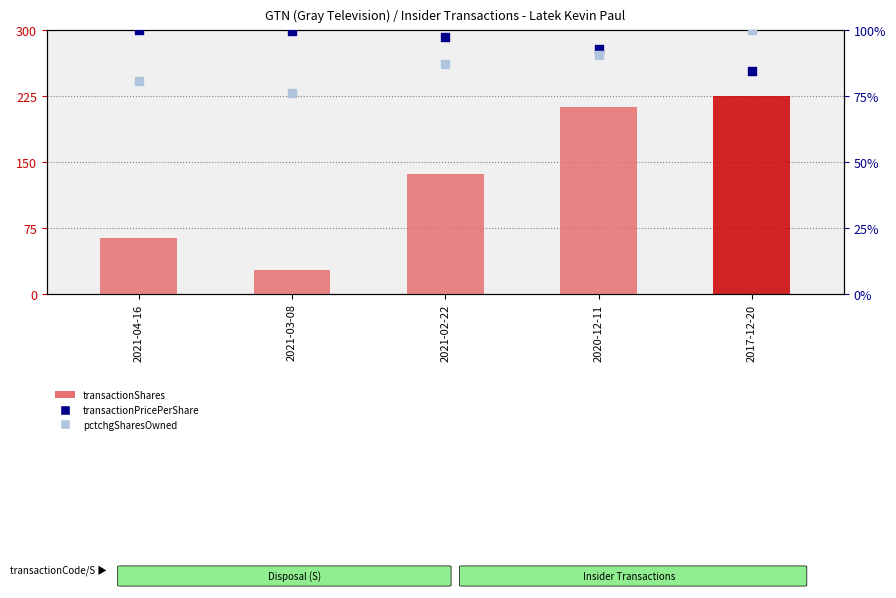

Which series has the largest total across all categories?

transactionShares (scaled)